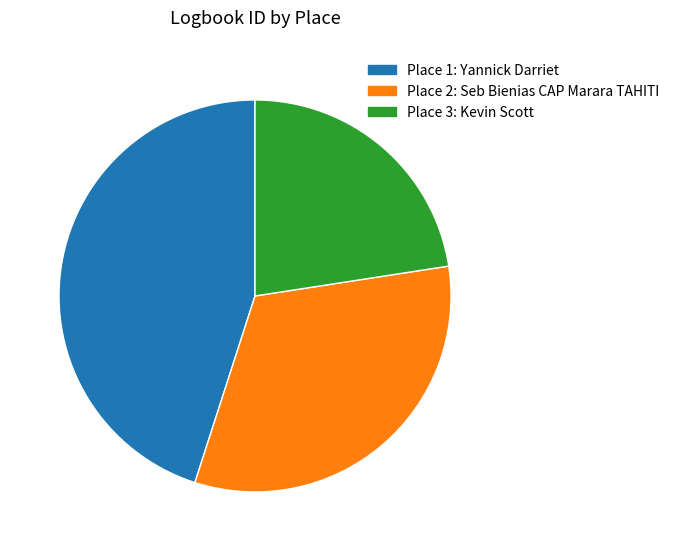

Is there a majority slice in this chart?

No